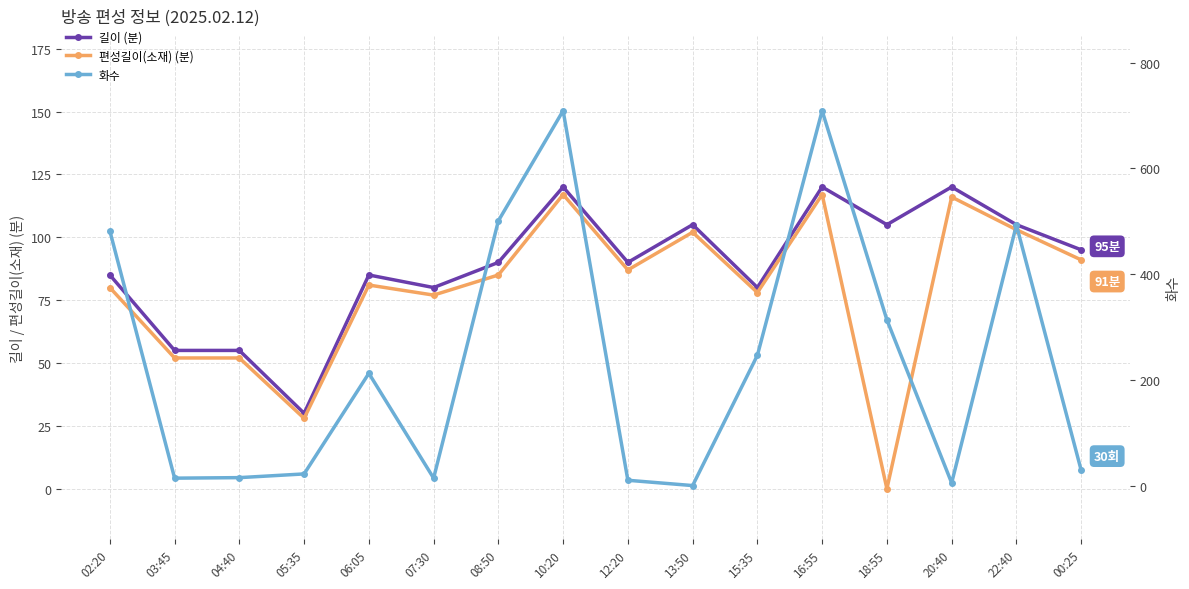

What is the approximate value of 길이 at 00:25, to the nearest 10?

100